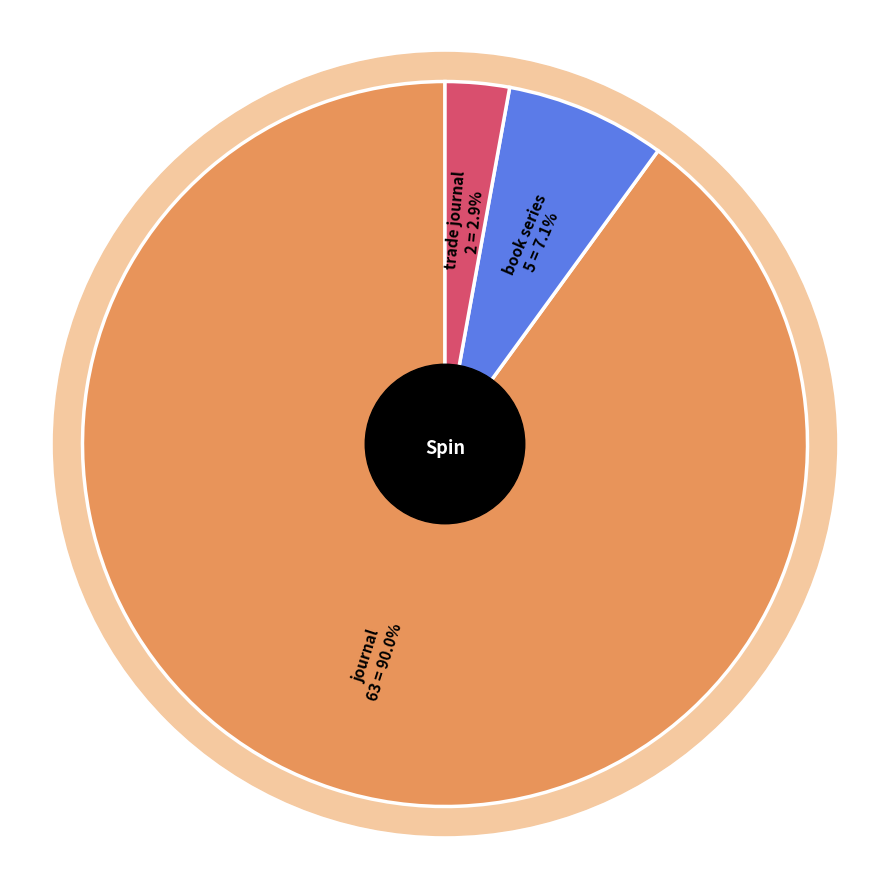

Which slice is the largest?

journal